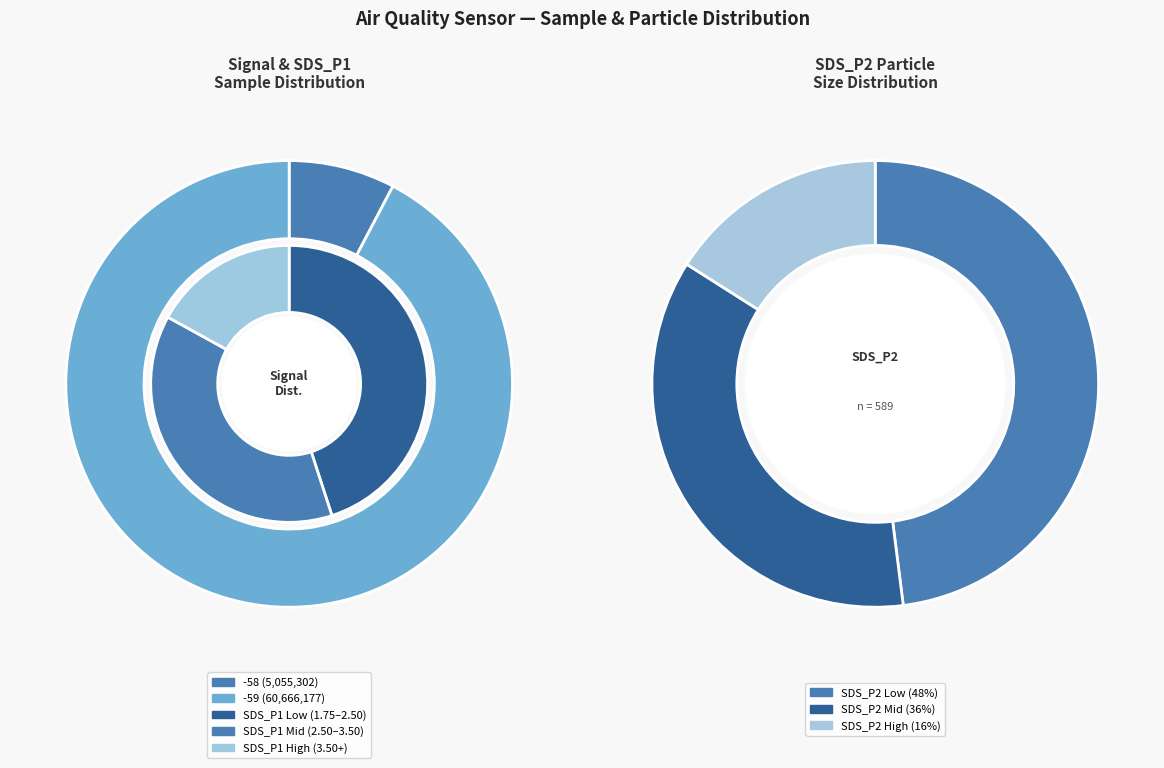

Which has a higher value, -59 (00:07) or -58 (00:10)?

-59 (00:07)